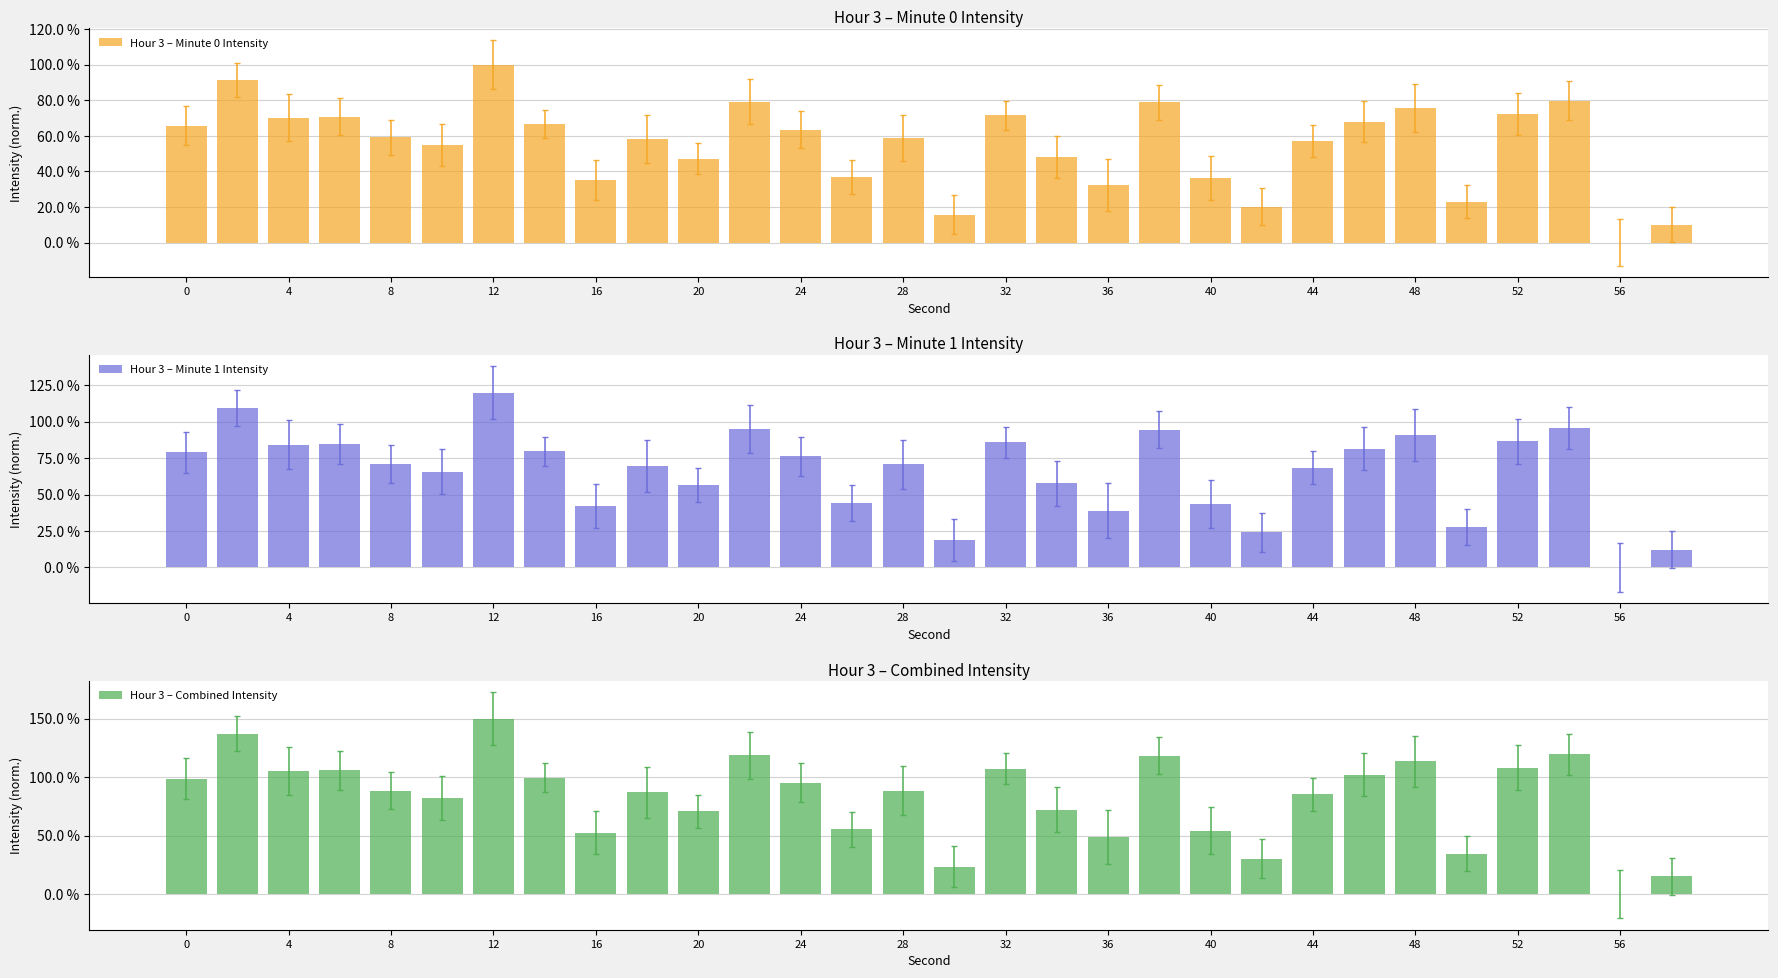

Reading left to right, extract all data points from this chart.

Hour 3 – Minute 0 Intensity: 0.7	0.9	0.7	0.7	0.6	0.5	1.0	0.7	0.4	0.6	0.5	0.8	0.6	0.4	0.6	0.2	0.7	0.5	0.3	0.8	0.4	0.2	0.6	0.7	0.8	0.2	0.7	0.8	0.0	0.1
Hour 3 – Minute 1 Intensity: 0.8	1.1	0.8	0.8	0.7	0.7	1.2	0.8	0.4	0.7	0.6	0.9	0.8	0.4	0.7	0.2	0.9	0.6	0.4	0.9	0.4	0.2	0.7	0.8	0.9	0.3	0.9	1.0	0.0	0.1
Hour 3 – Combined Intensity: 1.0	1.4	1.1	1.1	0.9	0.8	1.5	1.0	0.5	0.9	0.7	1.2	1.0	0.6	0.9	0.2	1.1	0.7	0.5	1.2	0.5	0.3	0.9	1.0	1.1	0.3	1.1	1.2	0.0	0.2